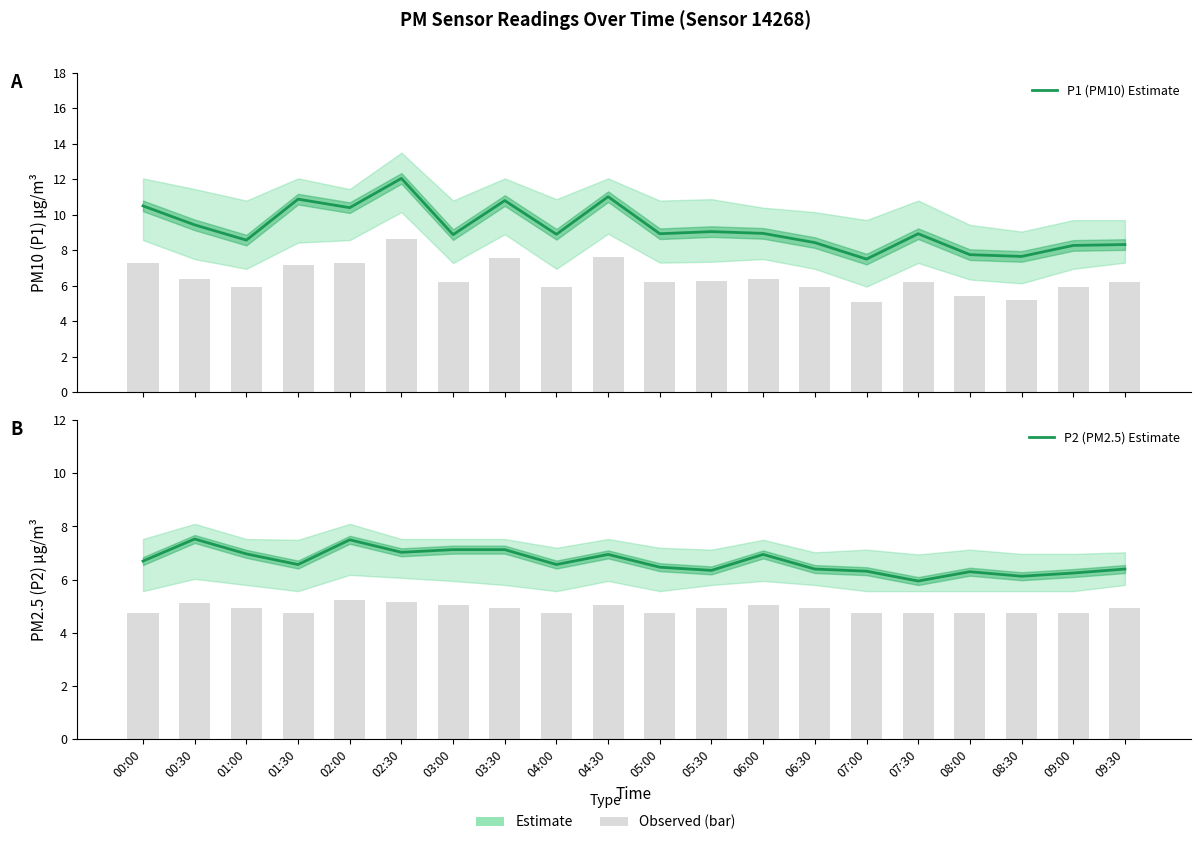

What is the value of the P2 (PM2.5) Estimate bar at the 12th from the left?

6.3